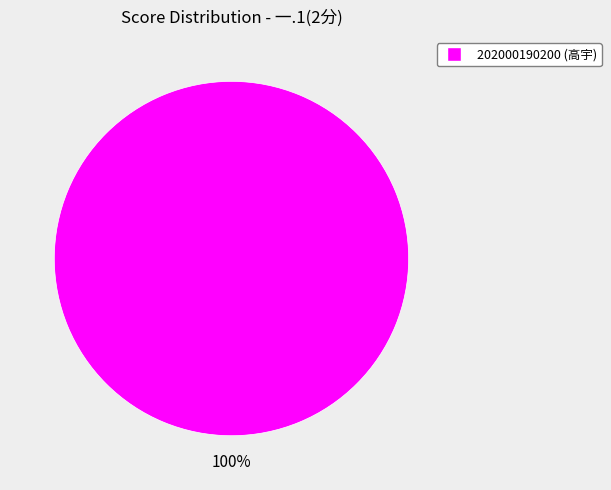

Is there a majority slice in this chart?

Yes